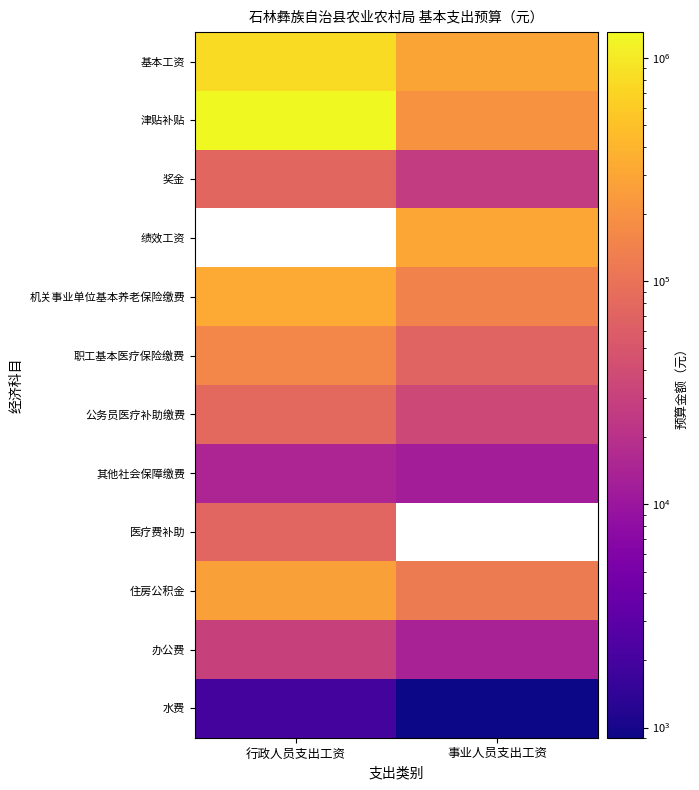

The value of 津贴补贴 at 行政人员支出工资 is 497353.4. True or false?

False